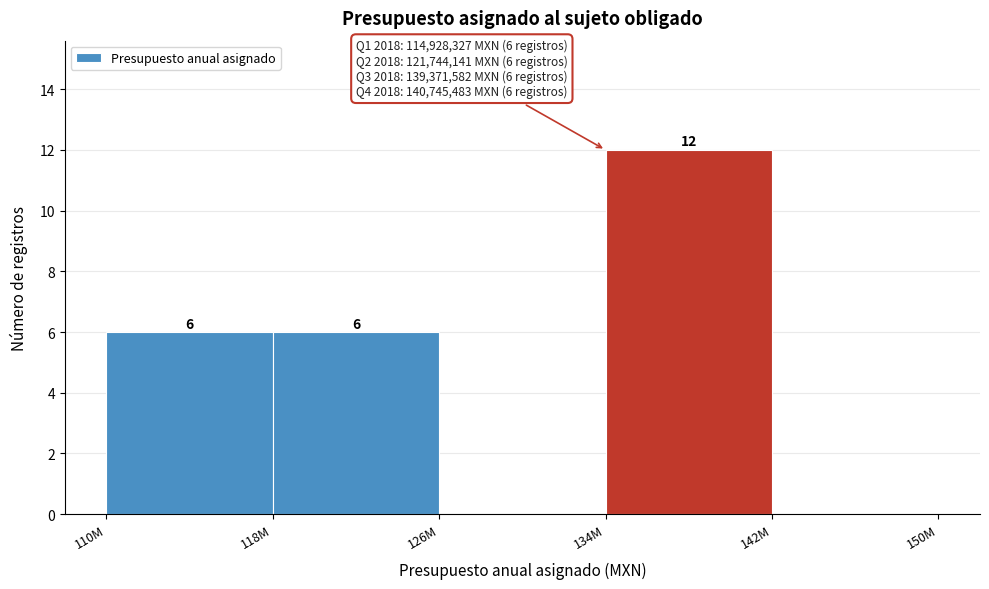

Reading left to right, extract all data points from this chart.

110M=6	118M=6	126M=0	134M=12	142M=0